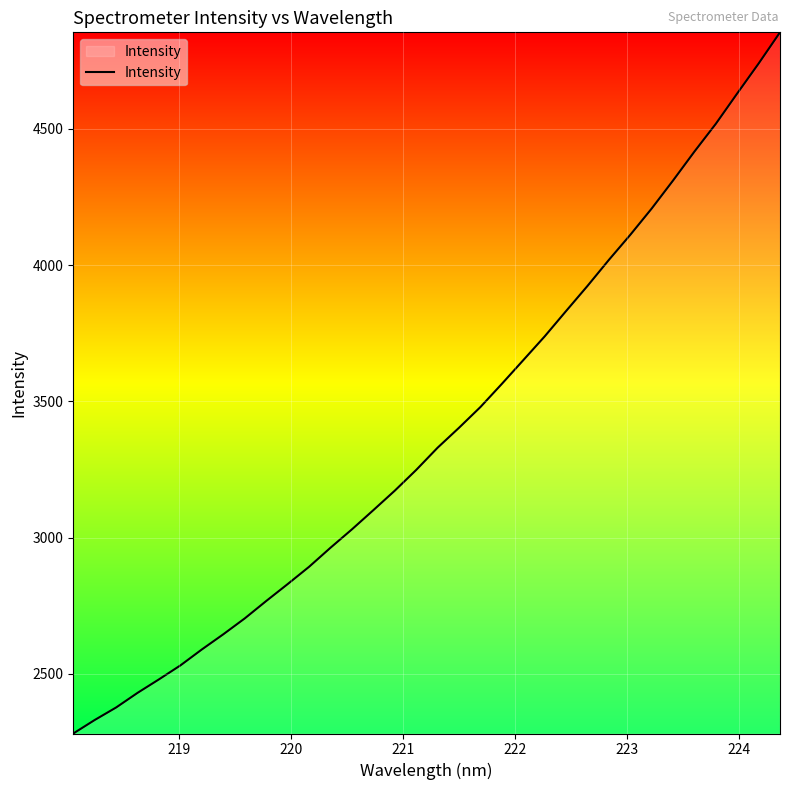

What is the difference between the maximum and minimum values?

2573.1